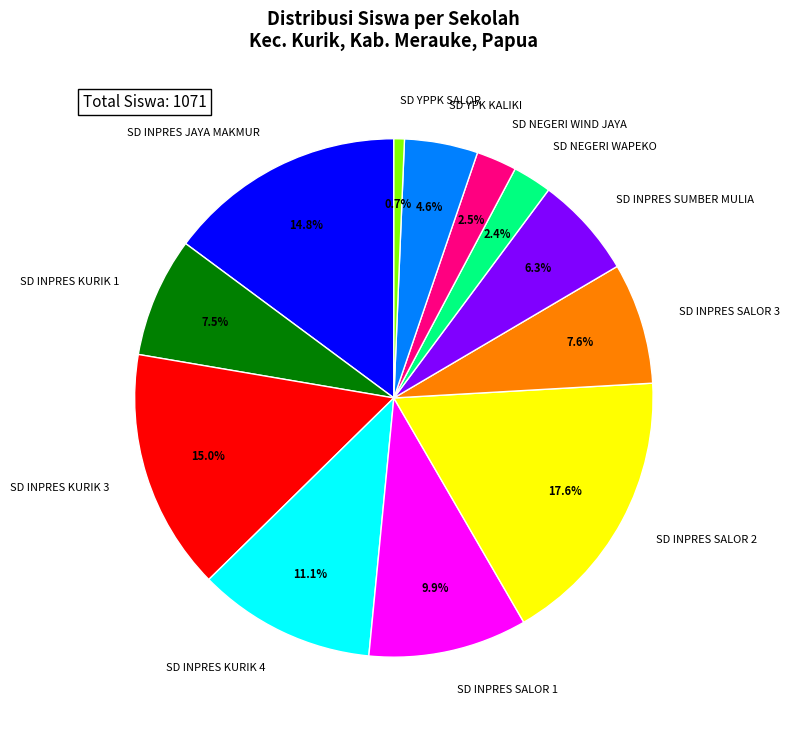

Does any single category account for the majority?

No